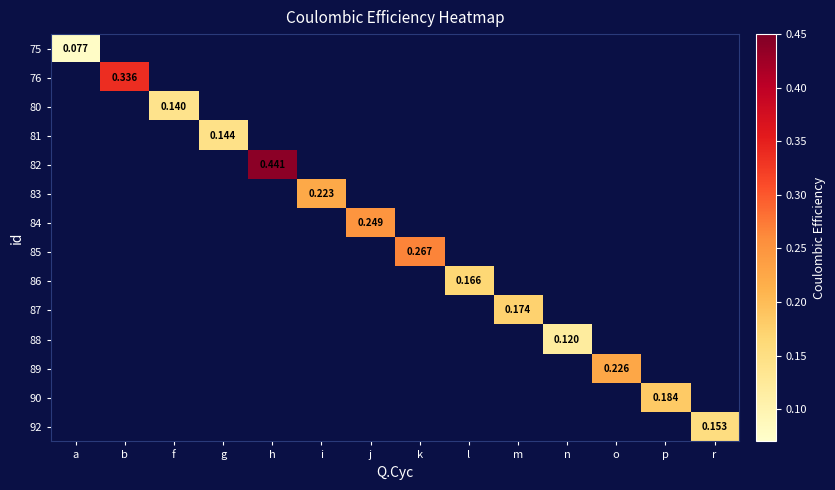

Count the number of data series in this chart.

14